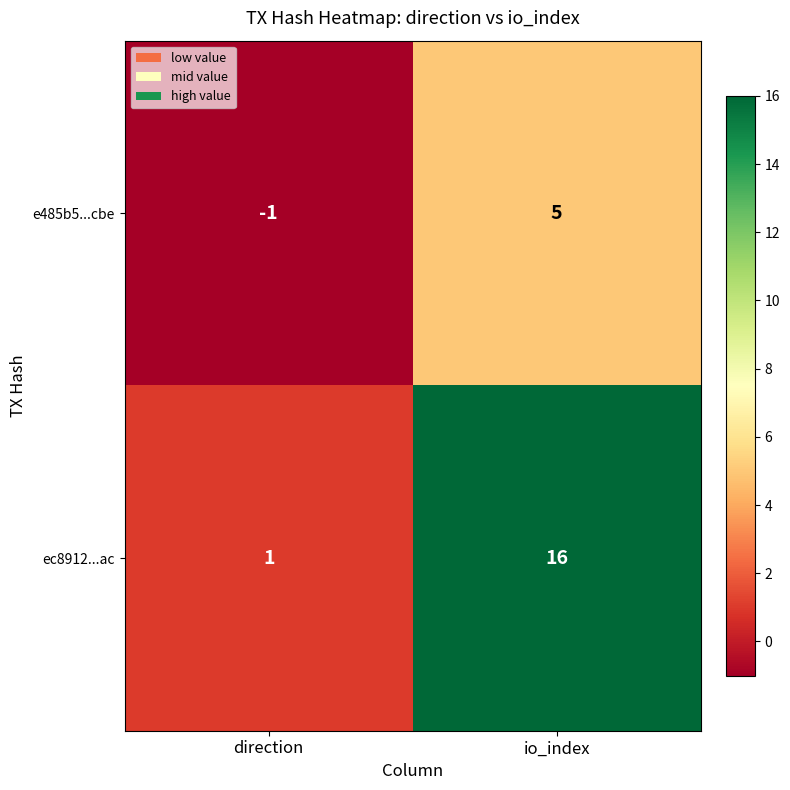

True or false: ec8912...ac has a value of 16 at io_index.

True